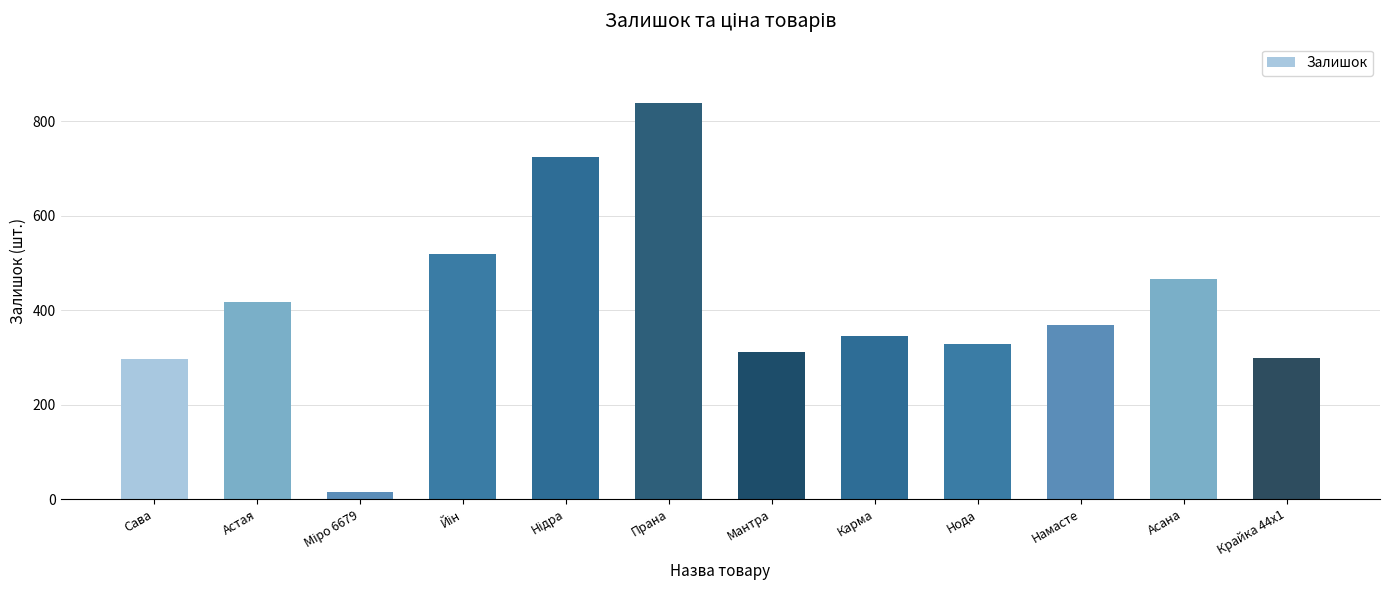

Which has a higher value, Намасте or Асана?

Асана